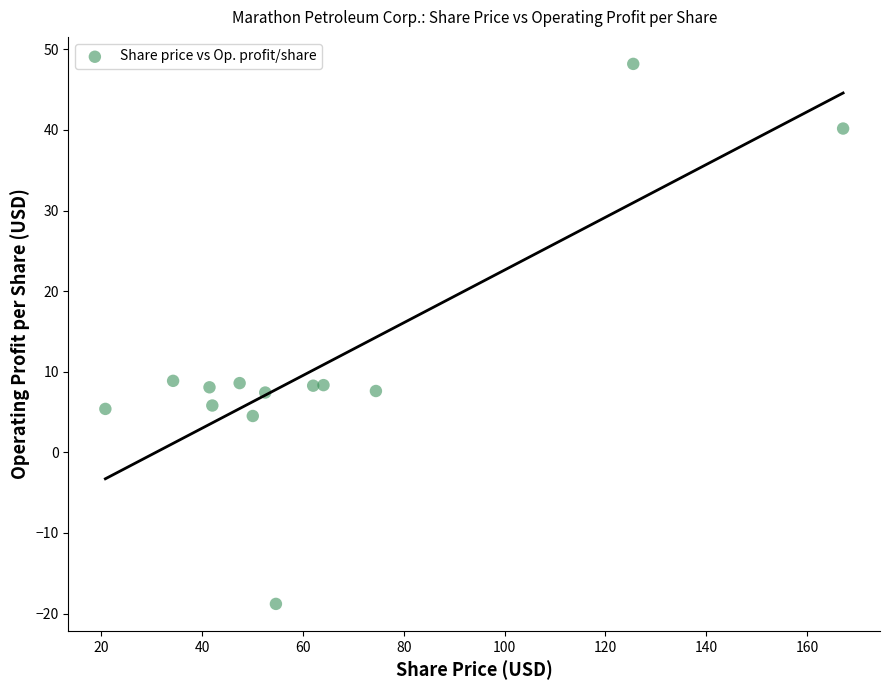

What is the range of X values (max minus min)?

146.4